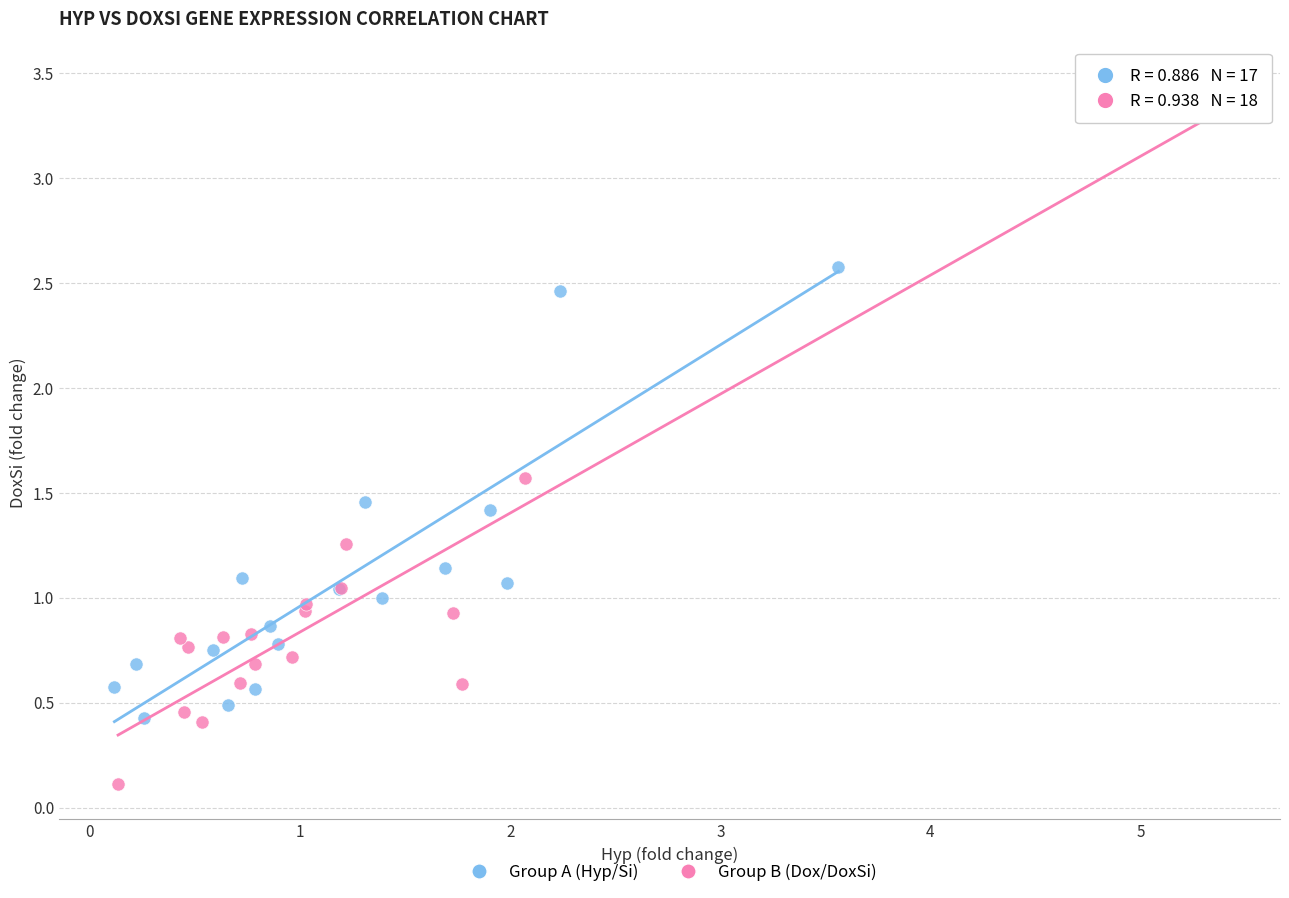

Which series contains the highest Y value?

Group B (Dox/DoxSi)